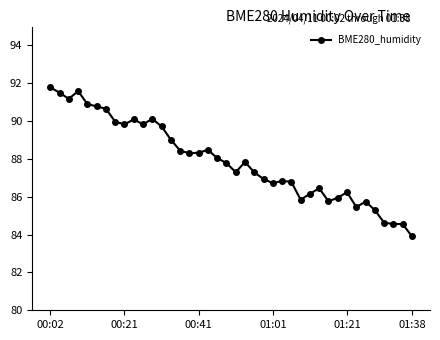

What is the smallest value displayed?

83.9